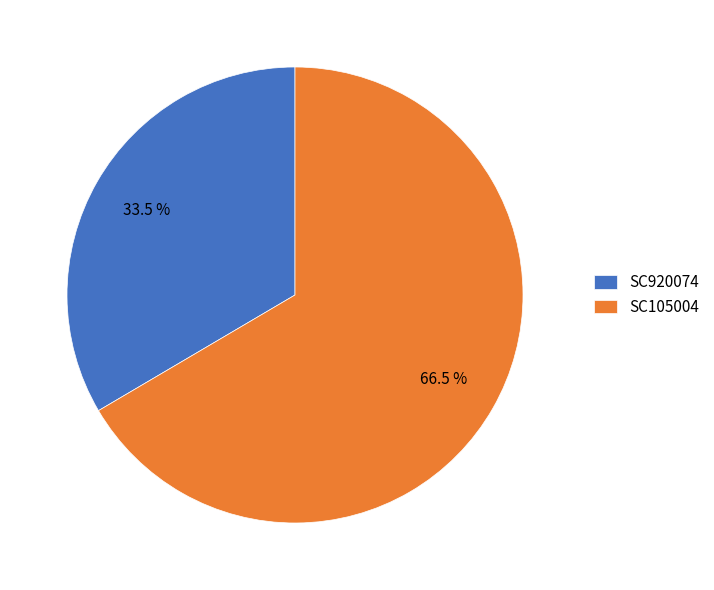

What portion of the pie excludes SC105004?

33.5%